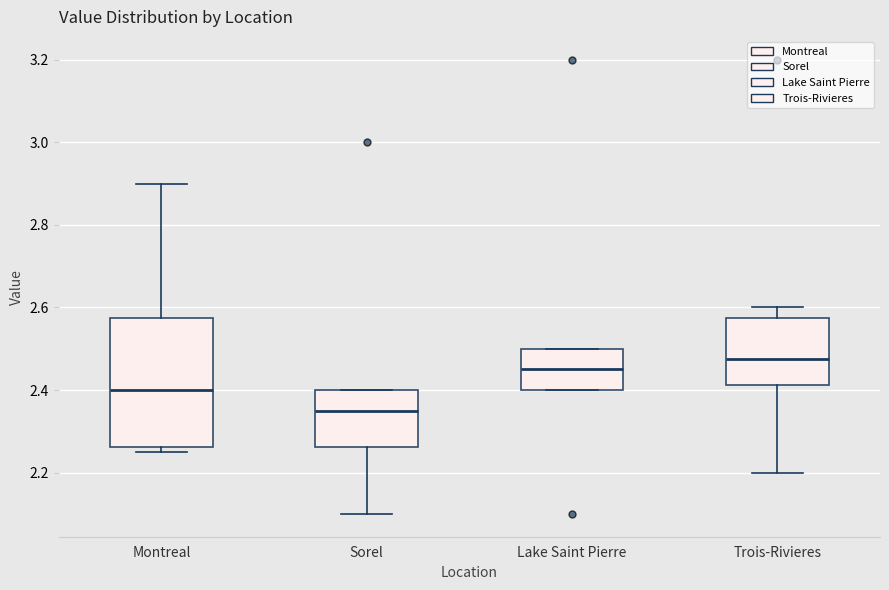

Reading left to right, read every box against the y-axis: the position of its median line, the range the box covers, and the ends of its whiskers. The values are not printed on the chart, so give them approximately, as read against the axis.

Montreal: median 2.40, box 2.26 to 2.58, whiskers 2.26 (just below the box's lower edge) to 2.90
Sorel: median 2.36, box 2.26 to 2.40, whiskers 2.10 to 2.40
Lake Saint Pierre: median 2.46, box 2.40 to 2.50, whiskers 2.40 to 2.50
Trois-Rivieres: median 2.48, box 2.42 to 2.58, whiskers 2.20 to 2.60